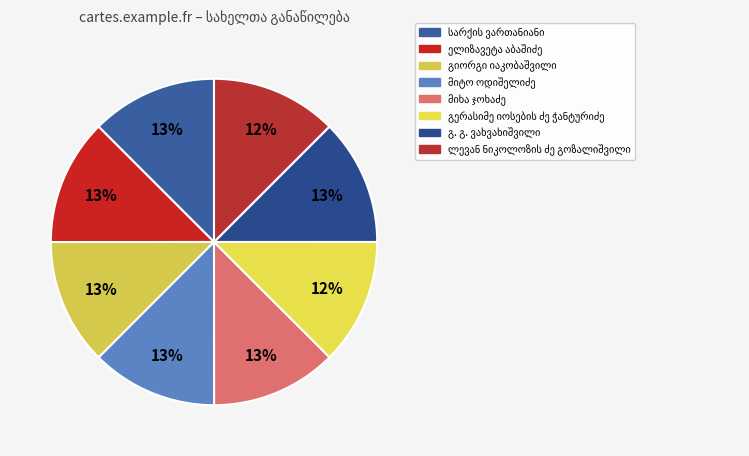

To the nearest percent, what is the combined percentage of მიტო ოდიშელიძე and მიხა ჯოხაძე?

25%